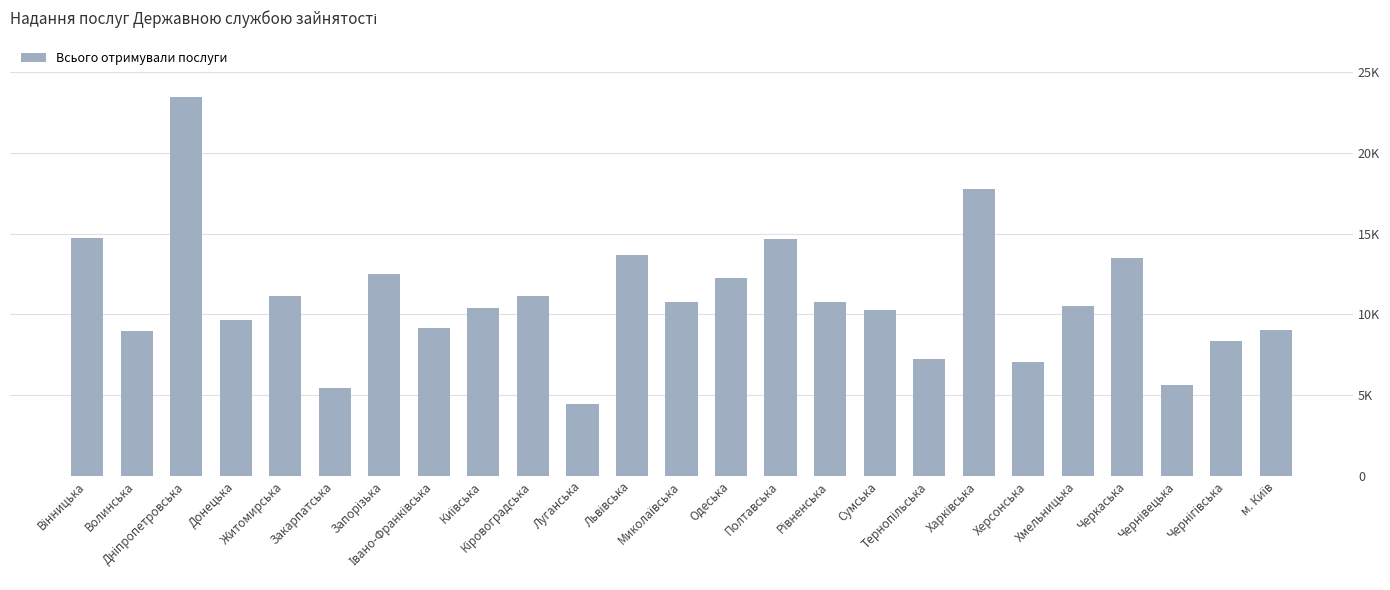

What is the ratio of the value at Луганська to the value at Сумська?

0.4